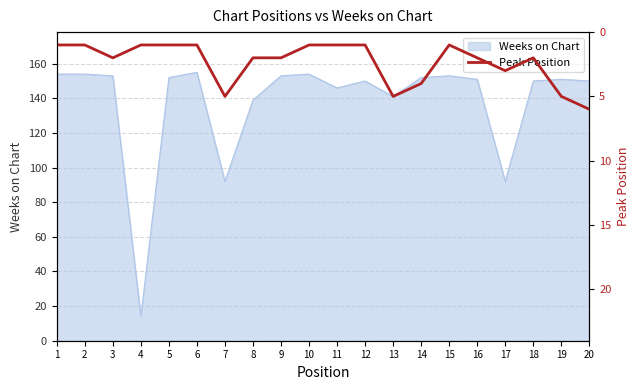

The value at 18 is 1. True or false?

False